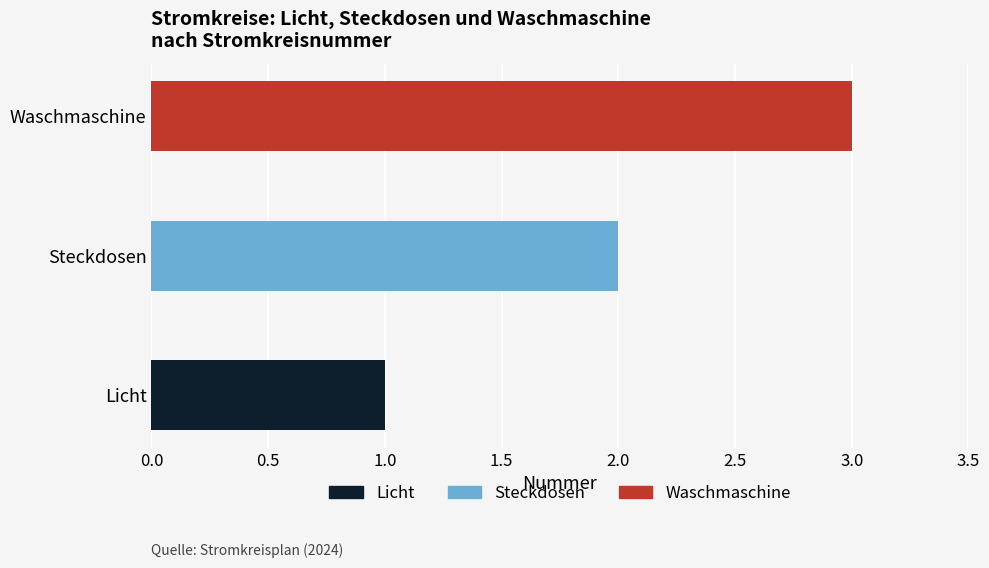

What is the minimum value shown in the chart?

1